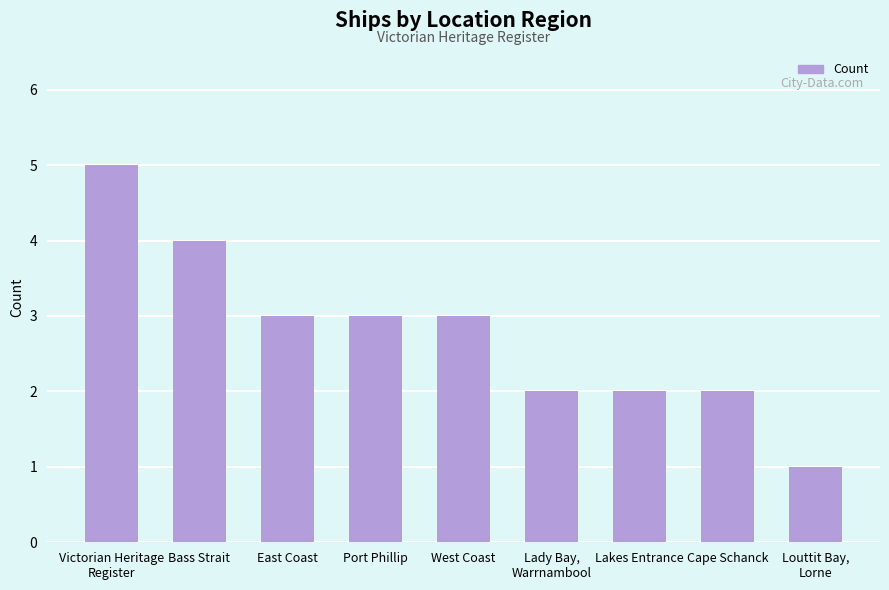

What is the difference between the maximum and minimum values?

4